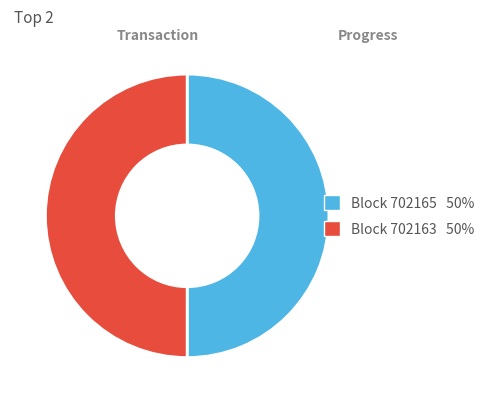

Is the sum of Block 702165 50% and Block 702163 50% greater than half?

Yes